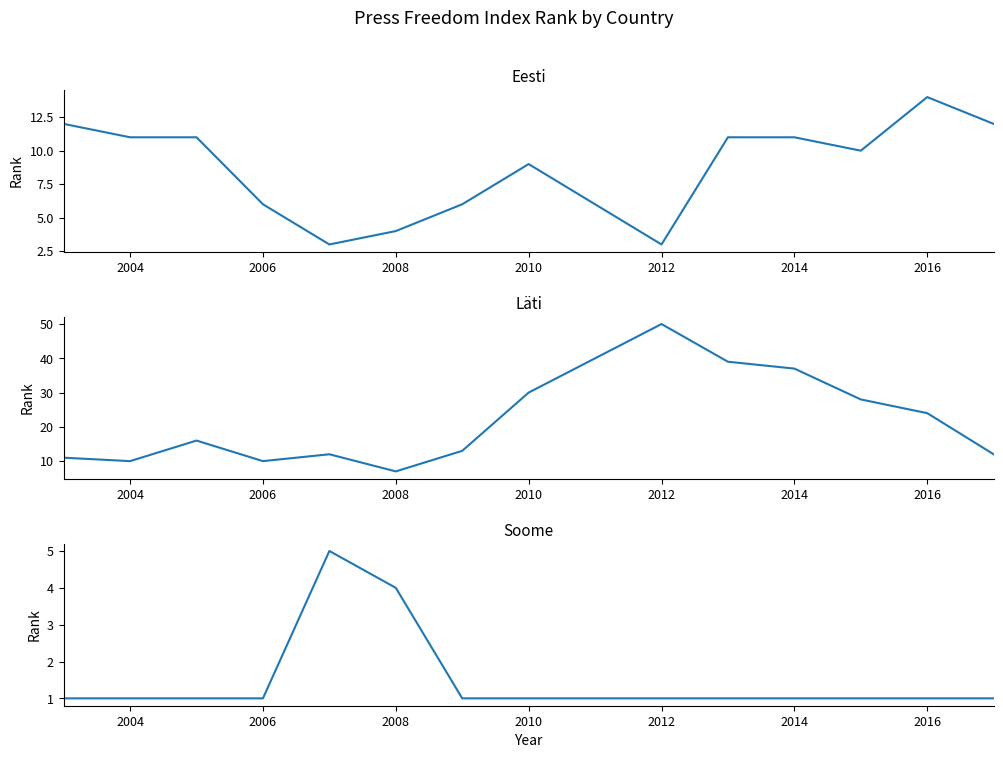

What is the highest value of the Läti series?

50